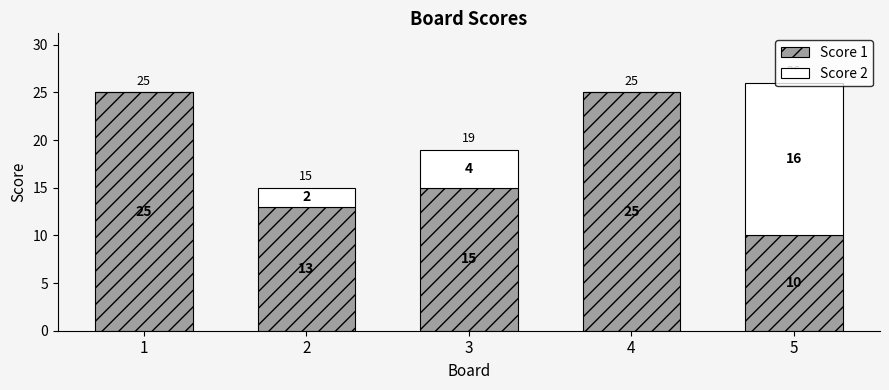

What is the sum of all Score 1 values?

88